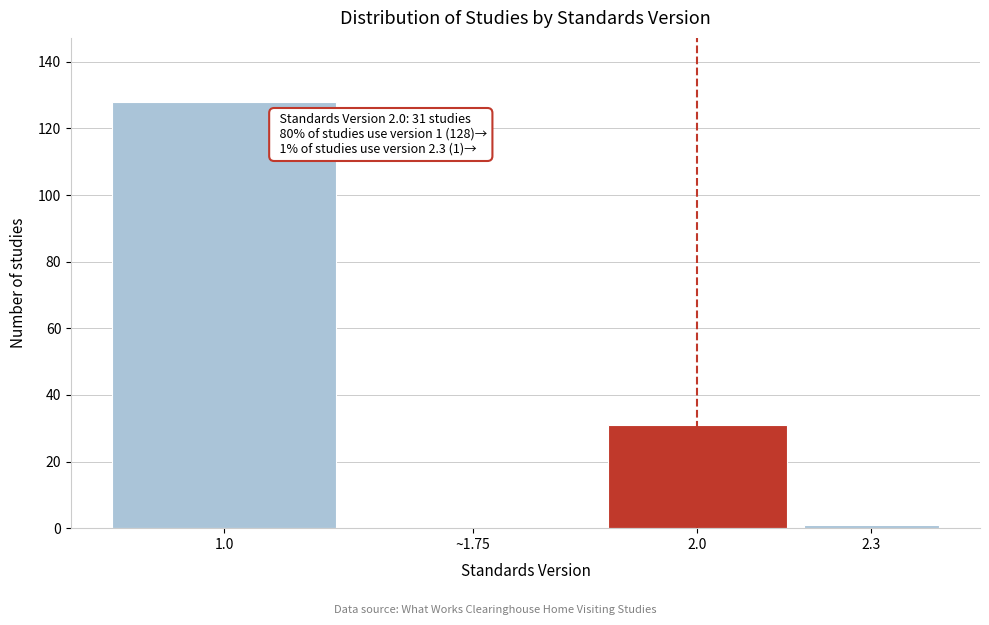

Reading left to right, extract all data points from this chart.

1.0=128	~1.75=0	2.0=31	2.3=1